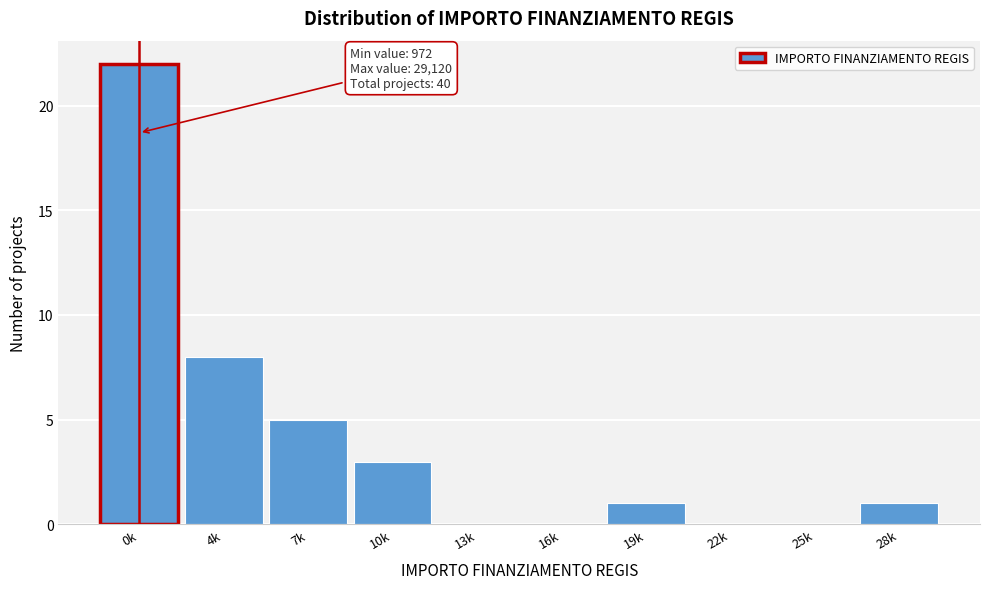

Reading right to left, transcribe all the data shown in this chart.

28k=1	25k=0	22k=0	19k=1	16k=0	13k=0	10k=3	7k=5	4k=8	0k=22